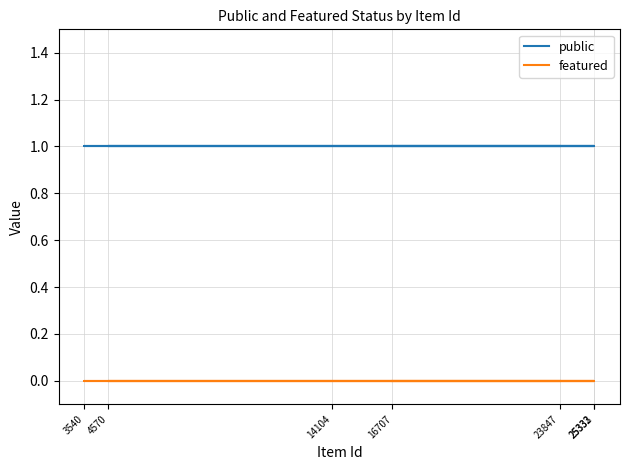

Rank the series by their average value, from lowest to highest.

featured, public